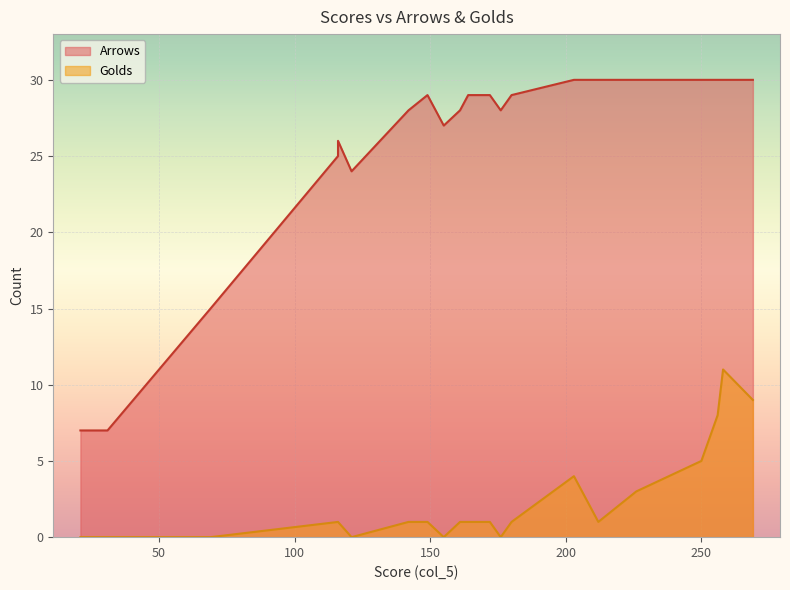

How many data points does each series have?

21